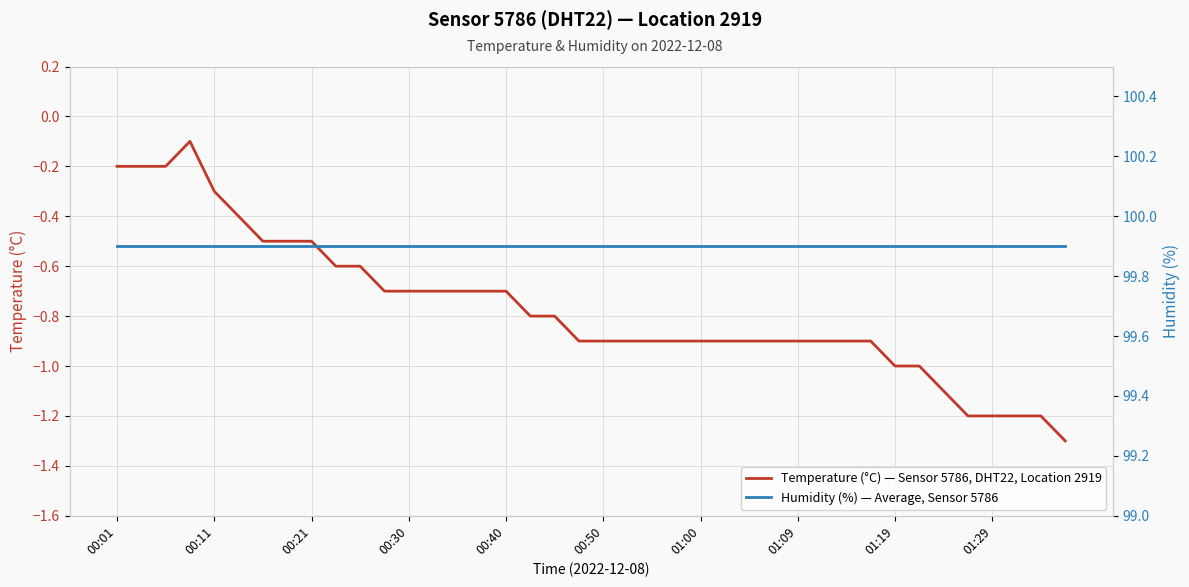

Is this an area chart (filled region under the line)?

No